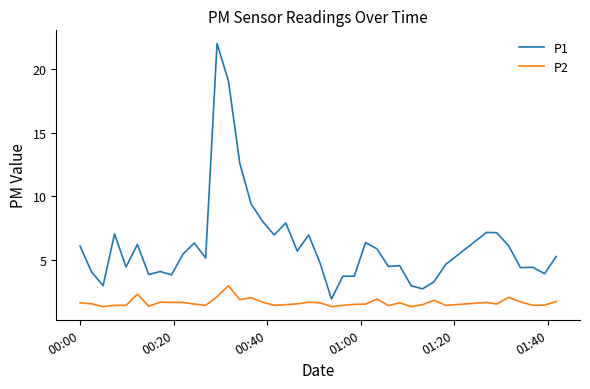

What is the smallest value displayed?

1.3